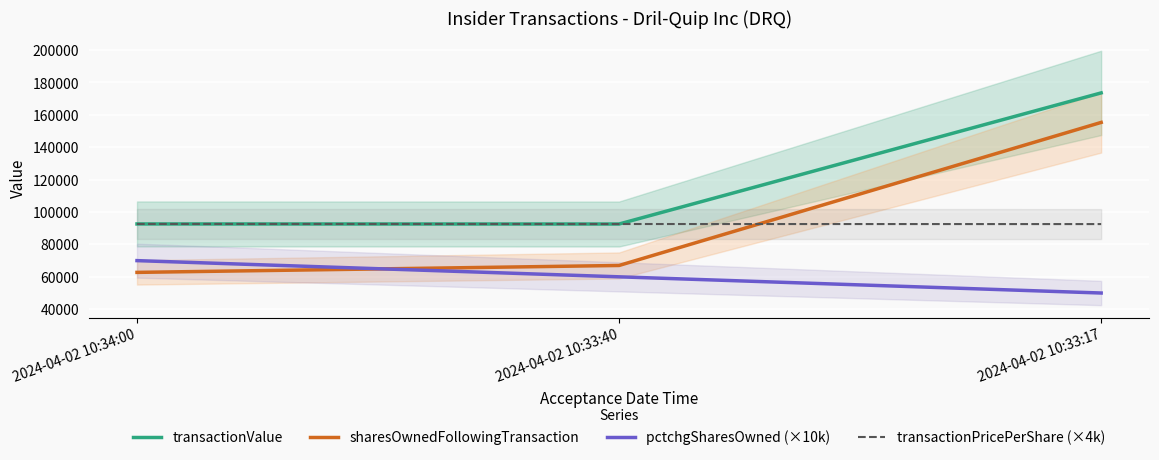

Is it true that transactionPricePerShare (×4k) equals 92600 at 2024-04-02 10:33:40?

True